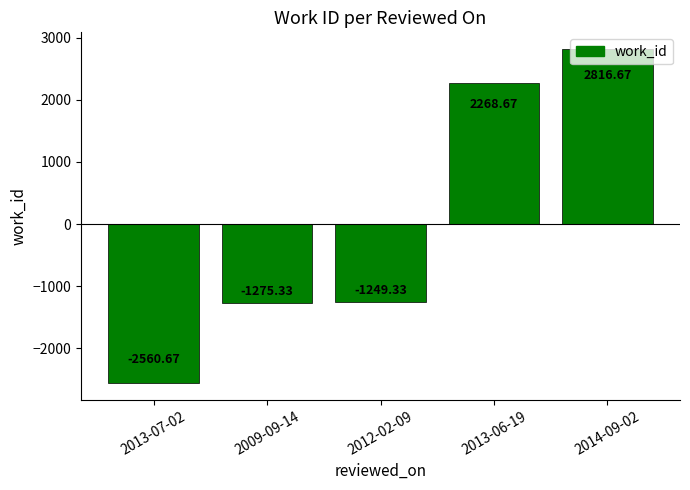

Are the bars horizontal?

No